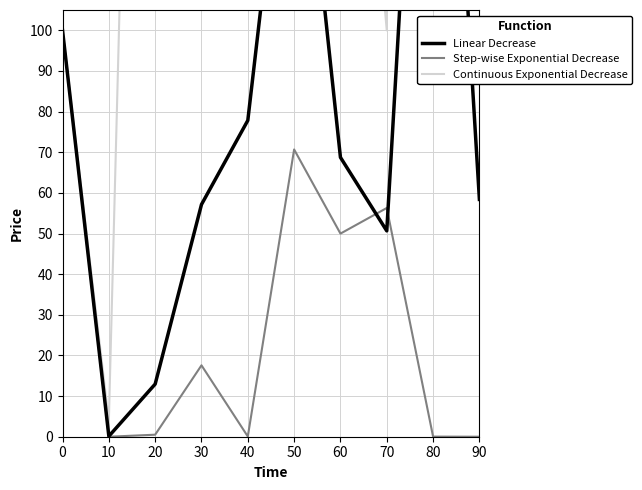

Where is the first local minimum for Step-wise Exponential Decrease?

10